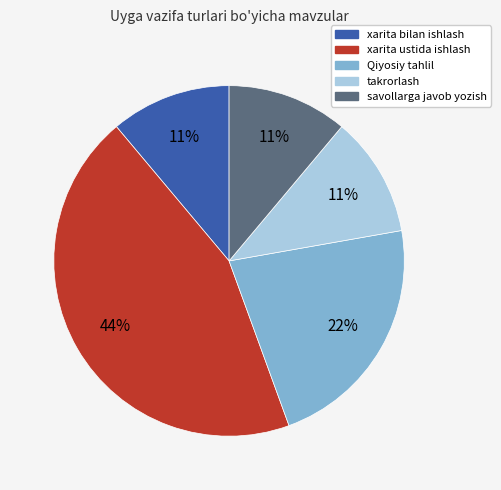

True or false: xarita bilan ishlash accounts for 11% of the total.

True